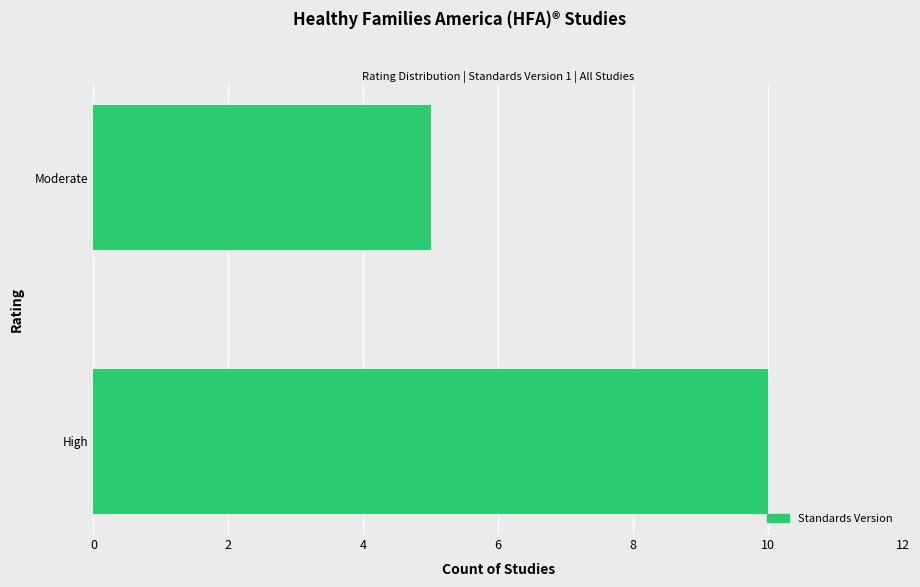

The chart shows a value of 5 at Moderate. True or false?

True